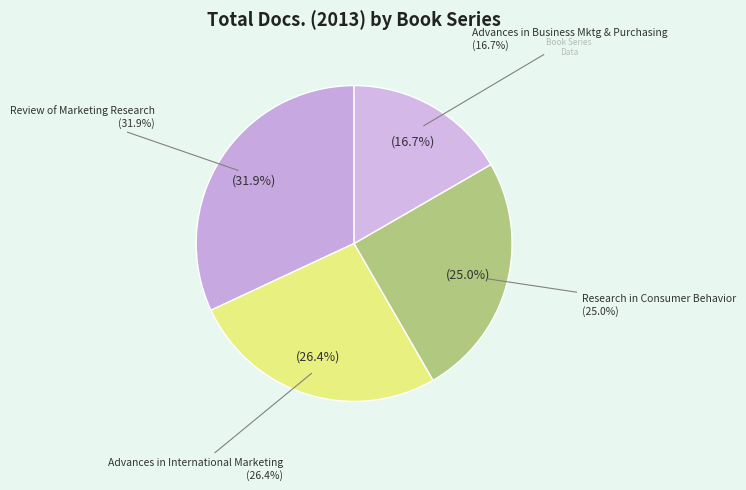

Which category has the biggest portion of the pie?

Review of Marketing Research (Q2)